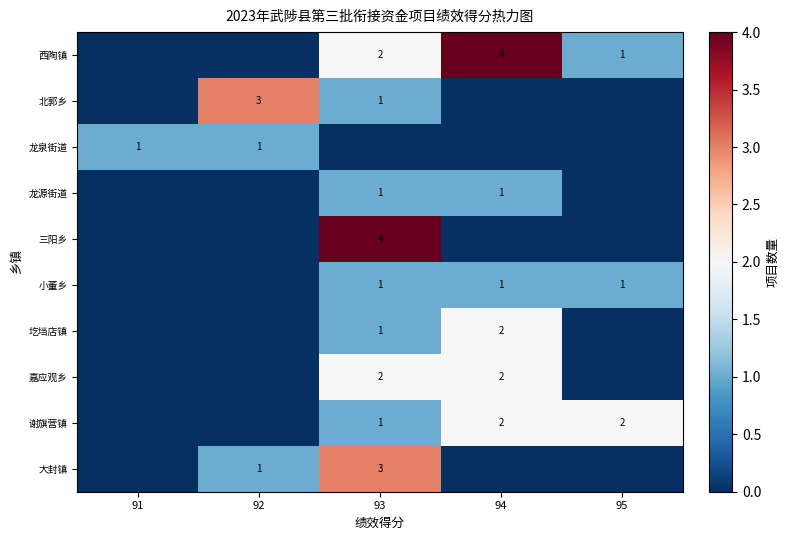

True or false: 谢旗营镇 has a value of 2 at 93.

False